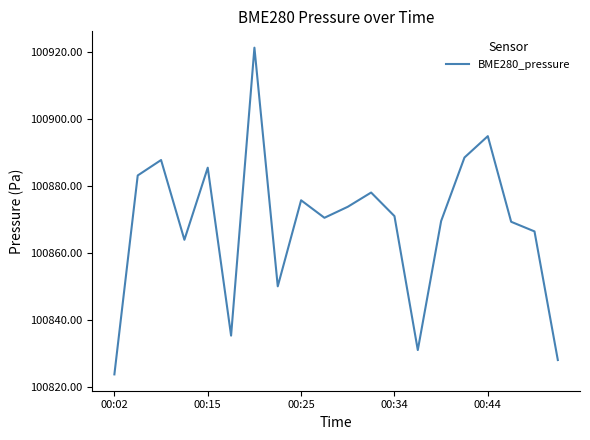

What is the smallest value displayed?

100823.8